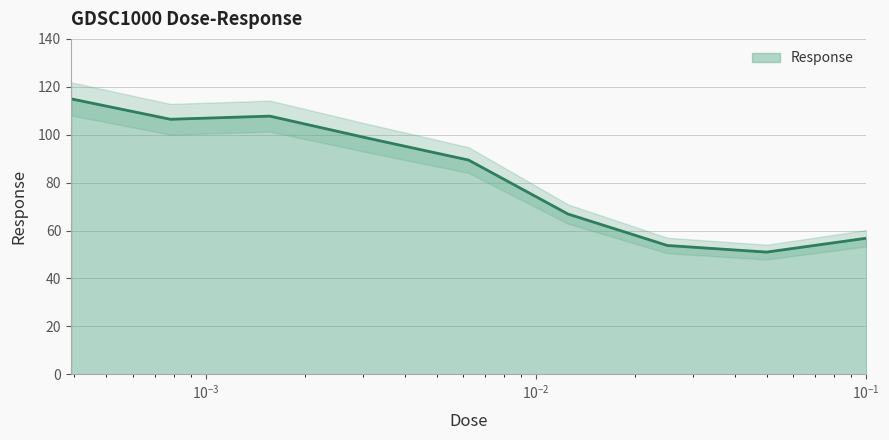

Reading left to right, what are all the values shown in this chart?

115.0	106.4	107.8	98.4	89.4	66.9	53.8	51.0	56.8